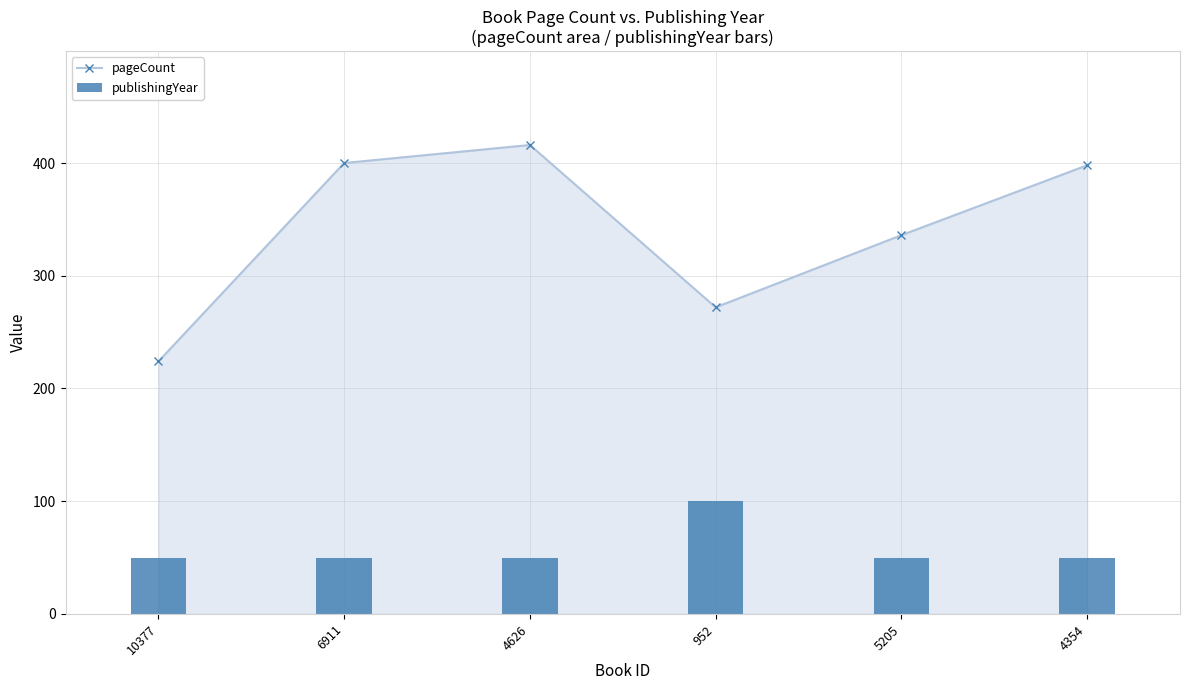

What is the spread (max minus min) of values at 10377?

174